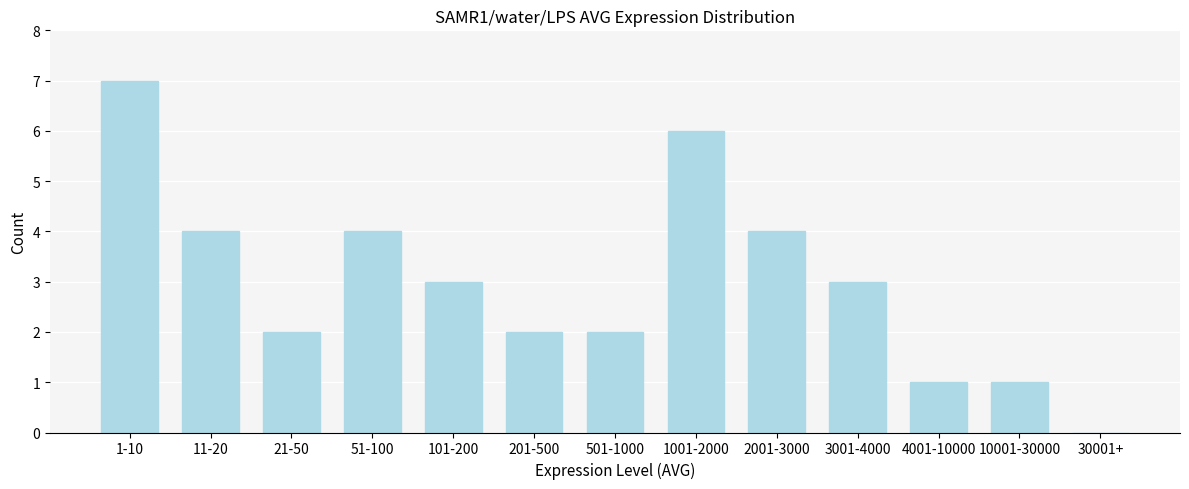

Reading left to right, what are all the values shown in this chart?

1-10=7	11-20=4	21-50=2	51-100=4	101-200=3	201-500=2	501-1000=2	1001-2000=6	2001-3000=4	3001-4000=3	4001-10000=1	10001-30000=1	30001+=0